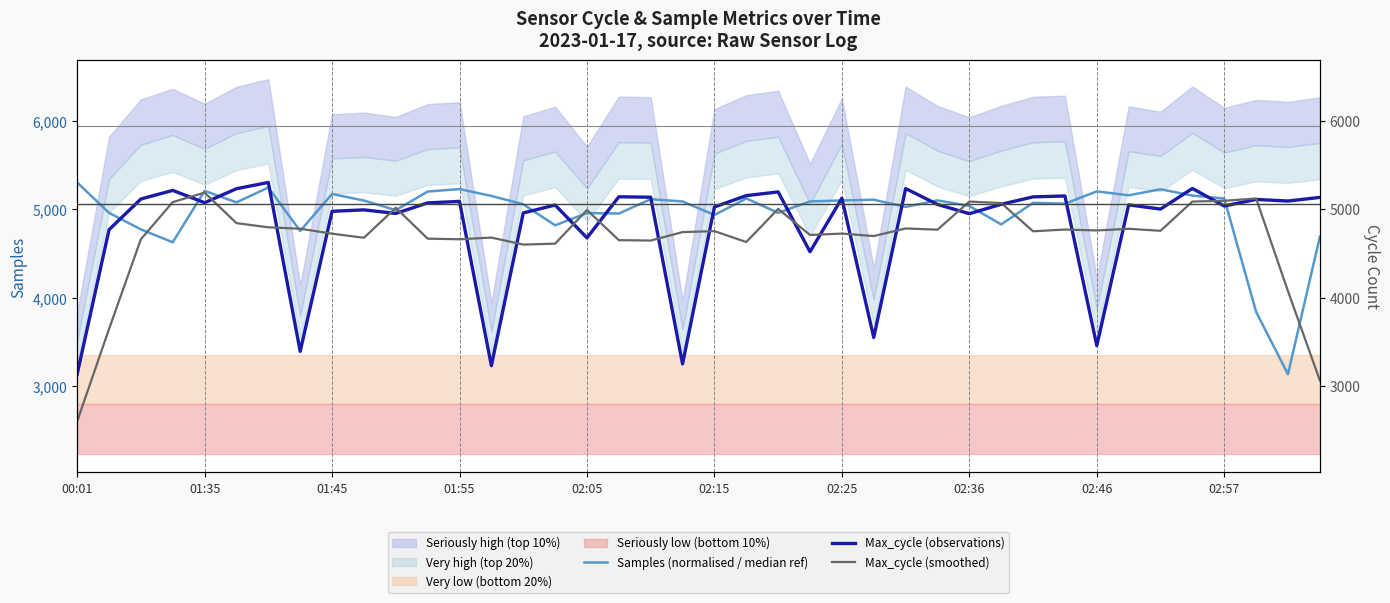

At which category is the sum across all series the highest?

35